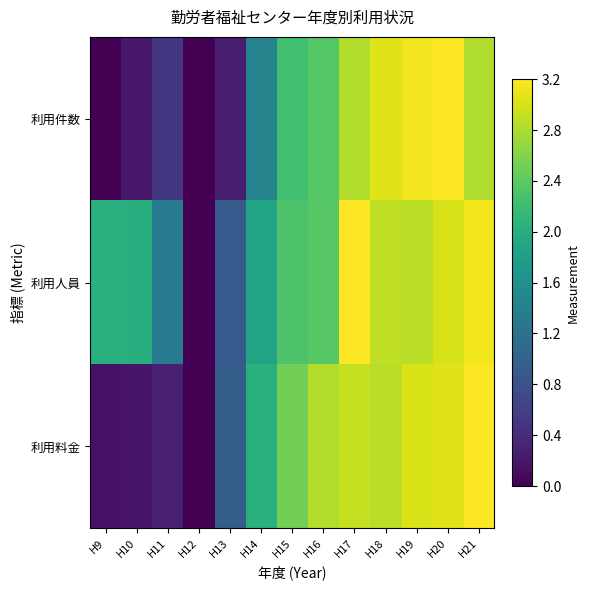

At how many categories does at least one series exceed 0?

13